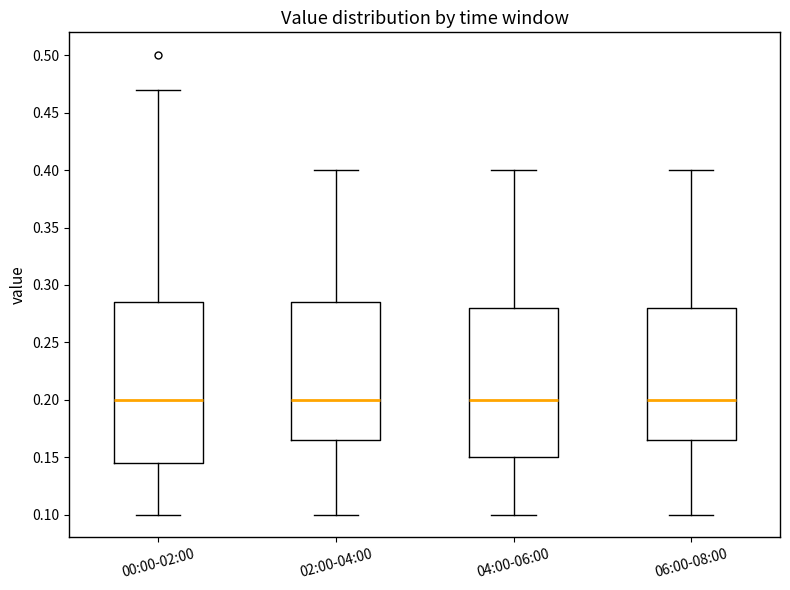

Reading left to right, transcribe this box plot: for each box, give where its median line is, the range the box spans, and where its two whiskers end, as read against the y-axis. The values are not printed on the chart, so give them approximately, as read against the axis.

00:00-02:00: median 0.200, box 0.145 to 0.285, whiskers 0.100 to 0.470
02:00-04:00: median 0.200, box 0.165 to 0.285, whiskers 0.100 to 0.400
04:00-06:00: median 0.200, box 0.150 to 0.280, whiskers 0.100 to 0.400
06:00-08:00: median 0.200, box 0.165 to 0.280, whiskers 0.100 to 0.400